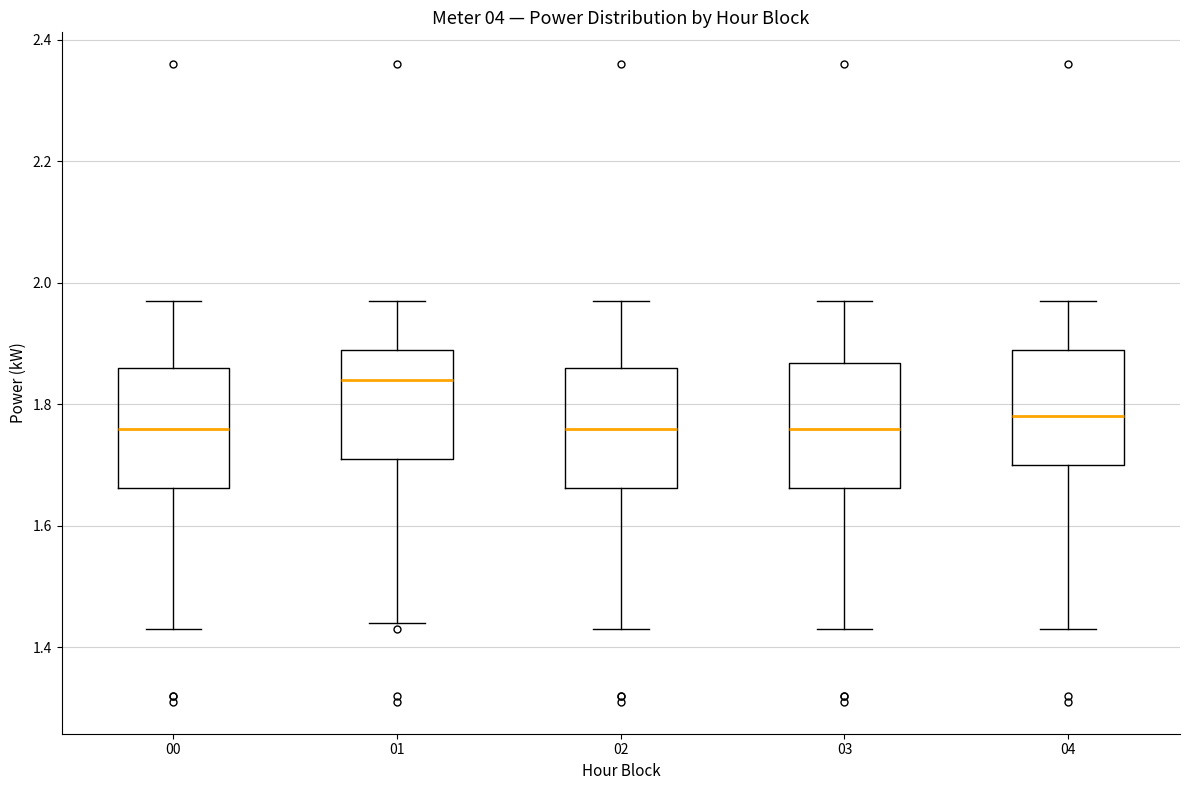

Which box has the highest median line?

01